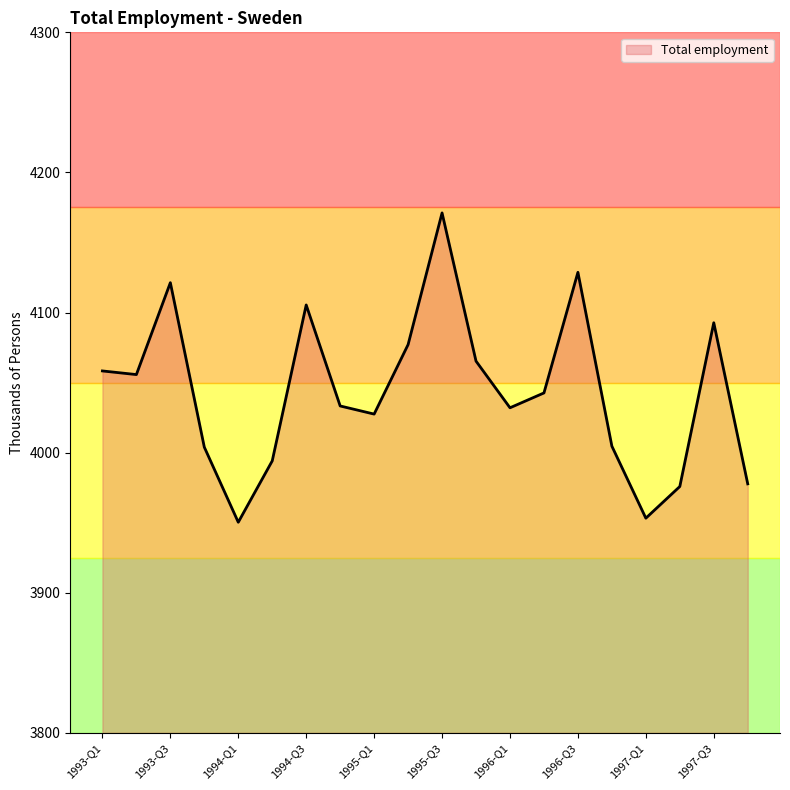

What is the greatest value displayed?

4171.1